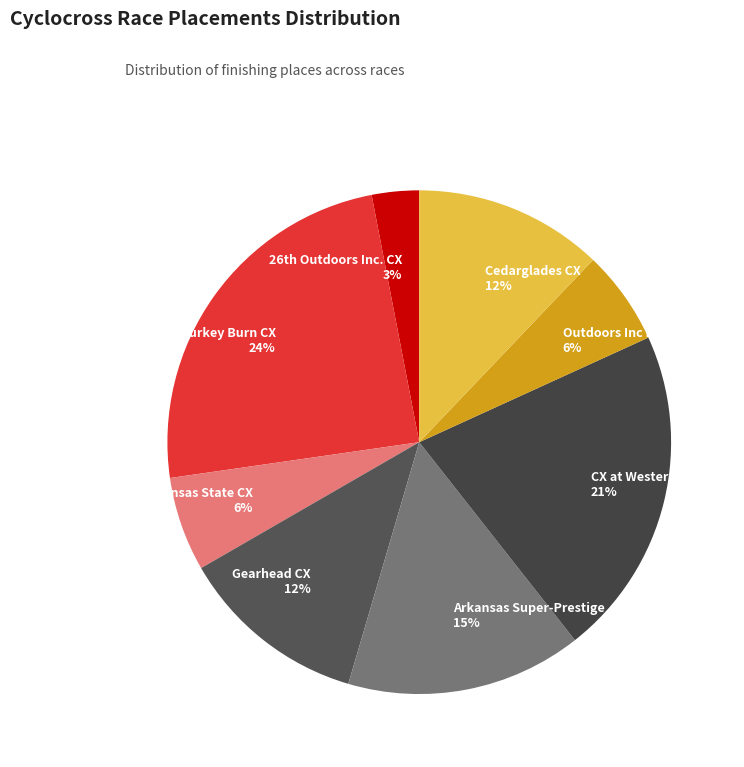

To the nearest percent, what is the average slice percentage?

12%